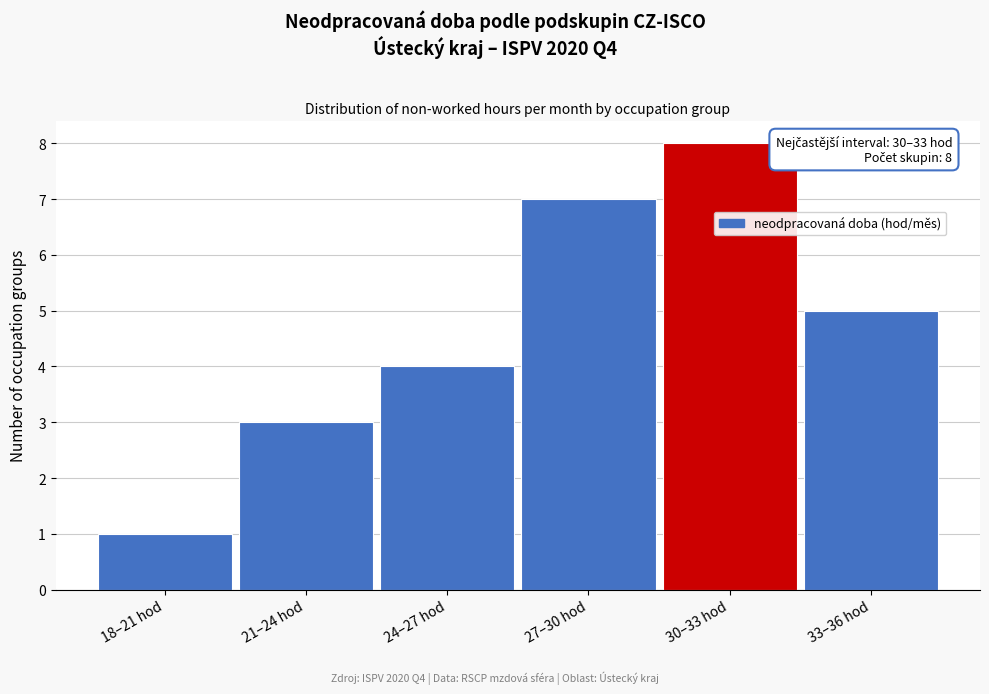

Reading left to right, transcribe all the data shown in this chart.

1	3	4	7	8	5